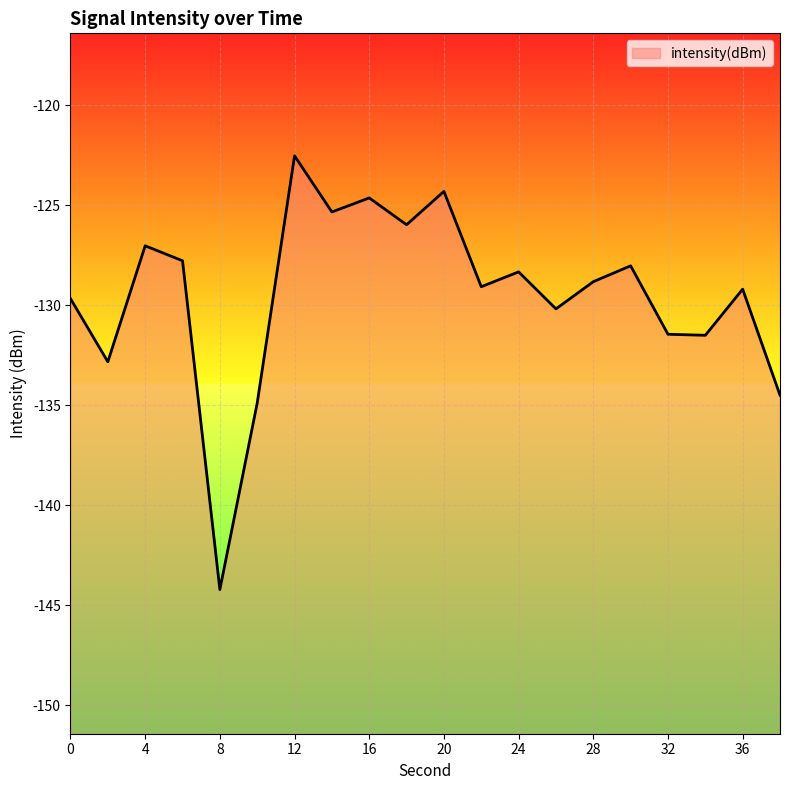

What is the difference between the second highest and minimum values?

19.9